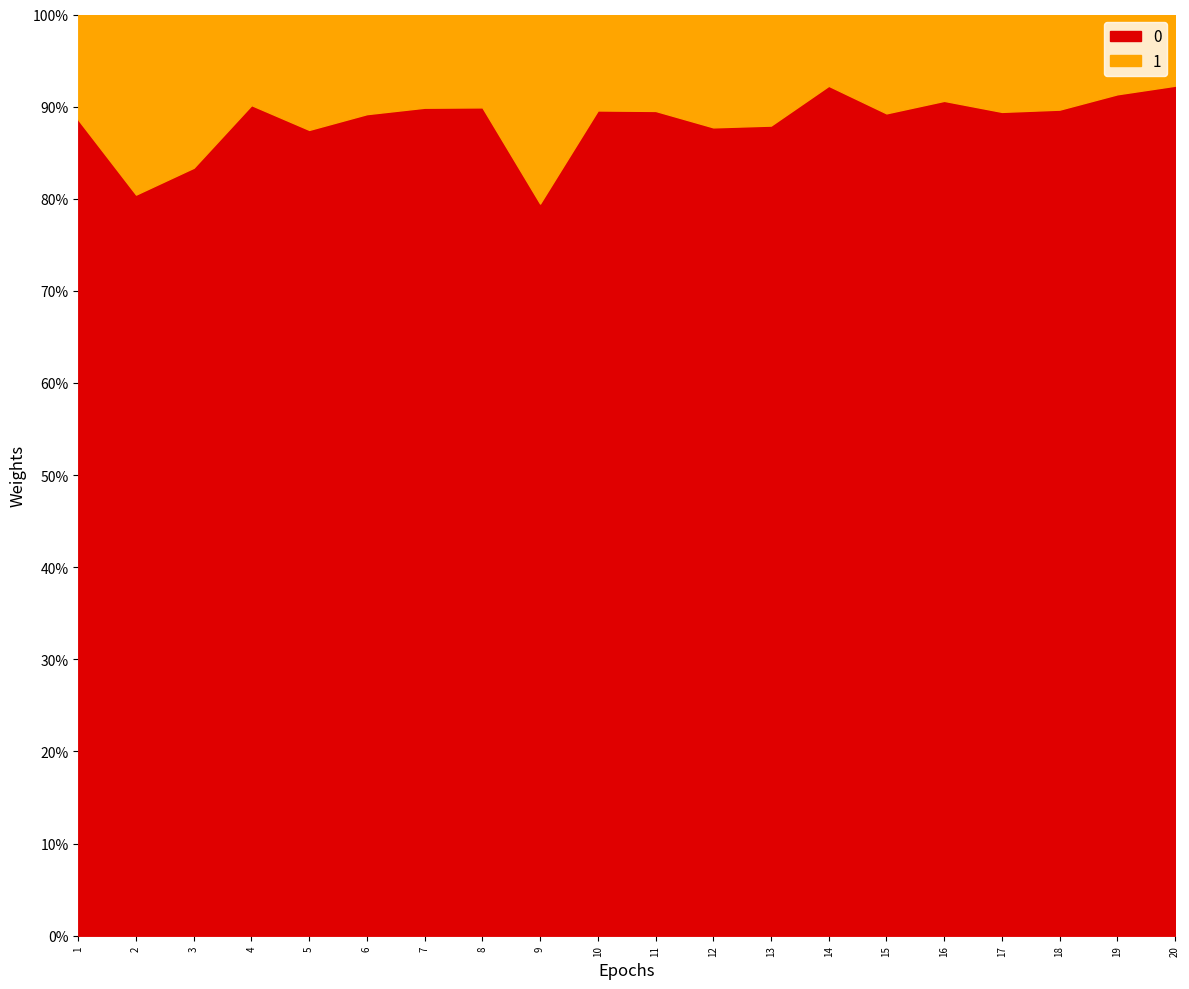

Reading right to left, extract all data points from this chart.

92.3	91.3	89.7	89.4	90.6	89.3	92.3	87.9	87.7	89.5	89.6	79.5	89.9	89.9	89.2	87.5	90.2	83.4	80.5	88.6